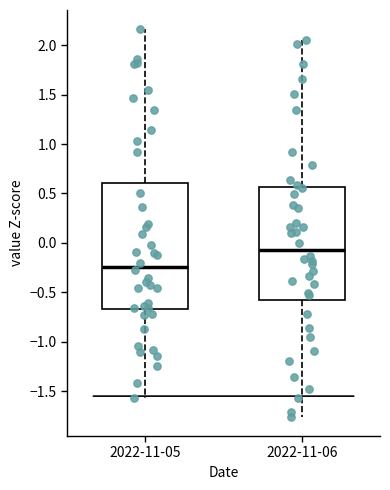

Reading left to right, read every box against the y-axis: the position of its median line, the range the box covers, and the ends of its whiskers. The values are not printed on the chart, so give them approximately, as read against the axis.

2022-11-05: median -0.25, box -0.65 to 0.60, whiskers -1.55 to 2.15
2022-11-06: median -0.05, box -0.60 to 0.55, whiskers -1.75 to 2.05